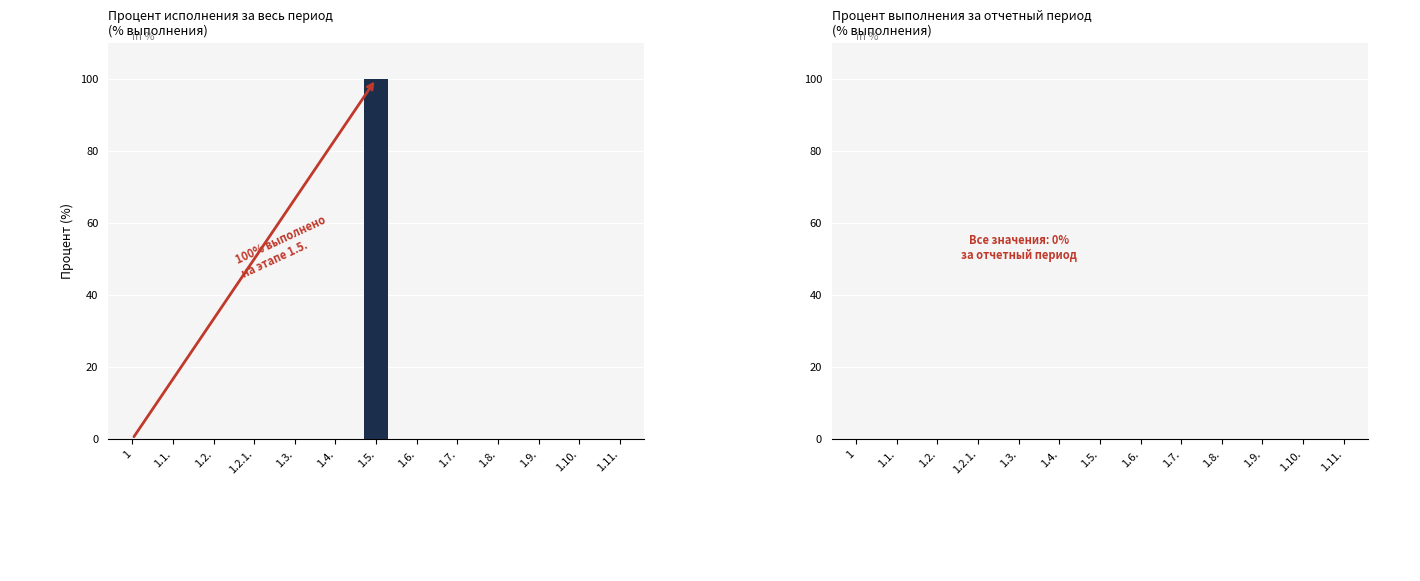

Reading left to right, list all the values displayed in this chart.

1=0	1.1.=0	1.2.=0	1.2.1.=0	1.3.=0	1.4.=0	1.5.=100	1.6.=0	1.7.=0	1.8.=0	1.9.=0	1.10.=0	1.11.=0